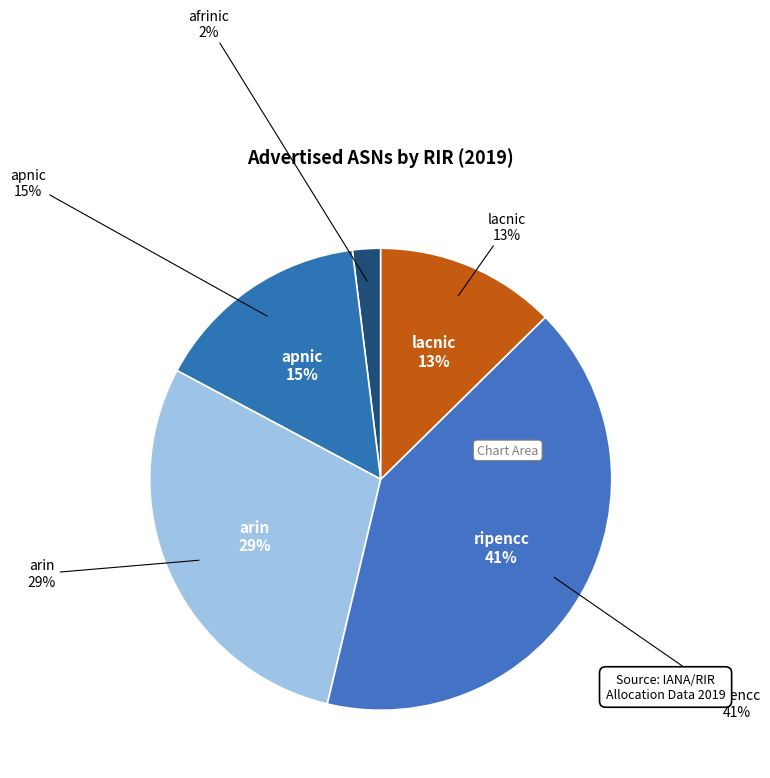

What percentage is the arin slice, to the nearest percent?

29%